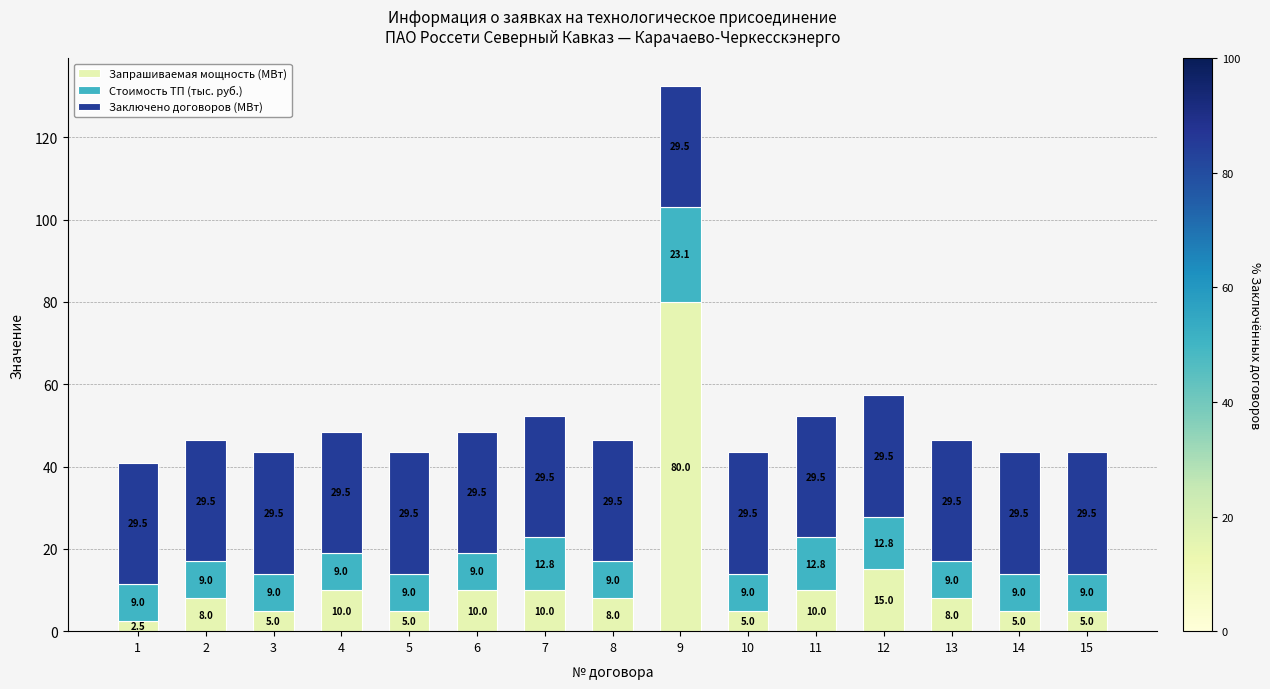

Reading right to left, transcribe the values for Запрашиваемая мощность (МВт).

5.0	5.0	8.0	15.0	10.0	5.0	80.0	8.0	10.0	10.0	5.0	10.0	5.0	8.0	2.5